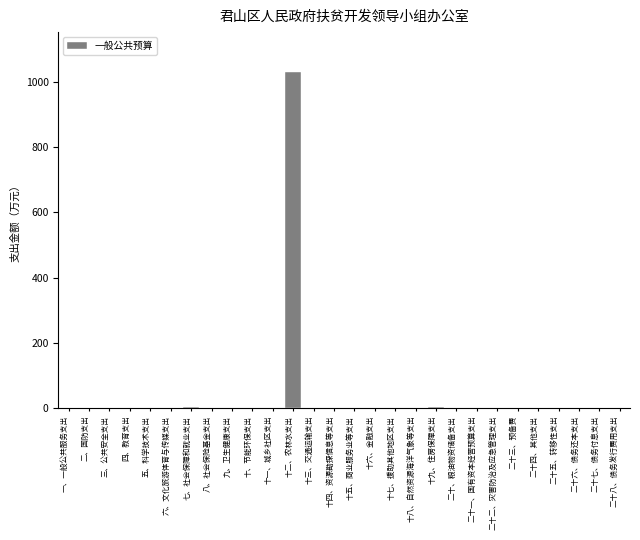

The value at 十八、自然资源海洋气象等支出 is -589.7. True or false?

False